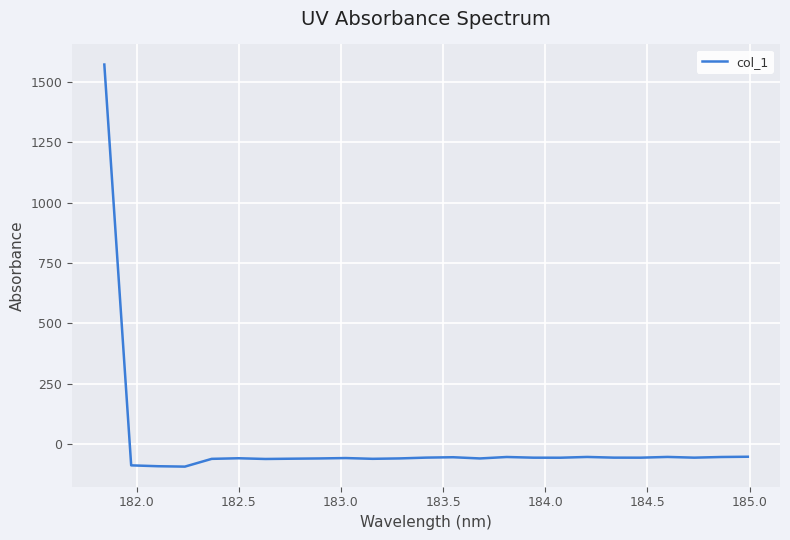

What is the minimum value shown in the chart?

-93.8